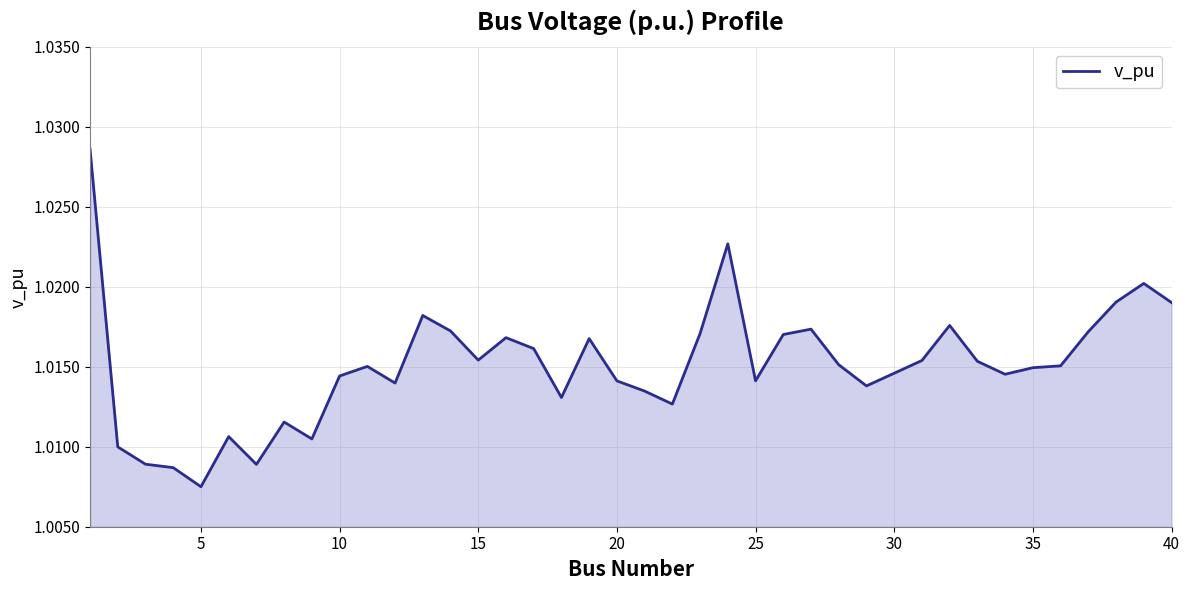

True or false: the data has more than 1 interior local peaks.

True